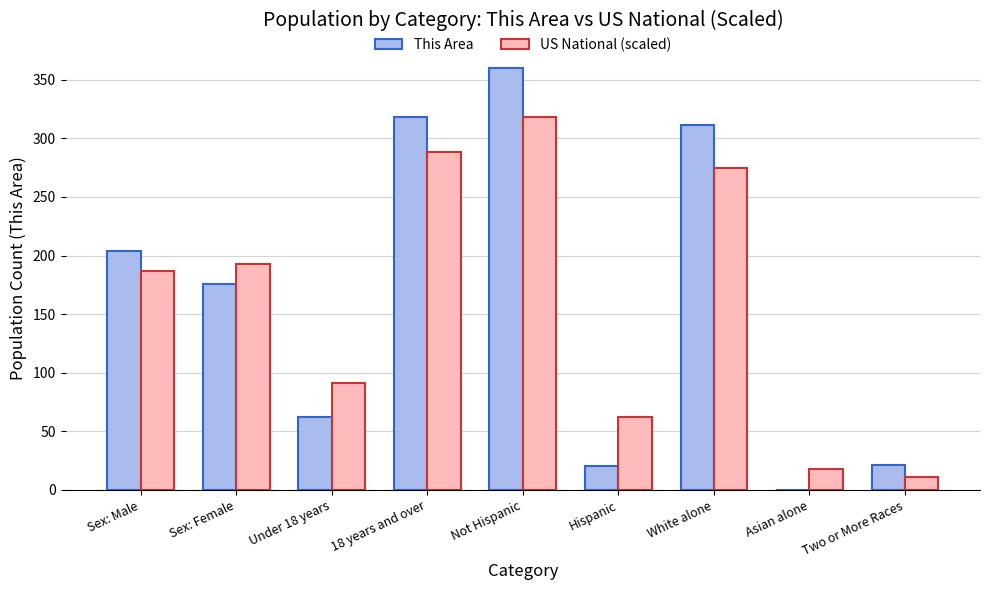

Which label corresponds to the largest value in the chart?

Not Hispanic